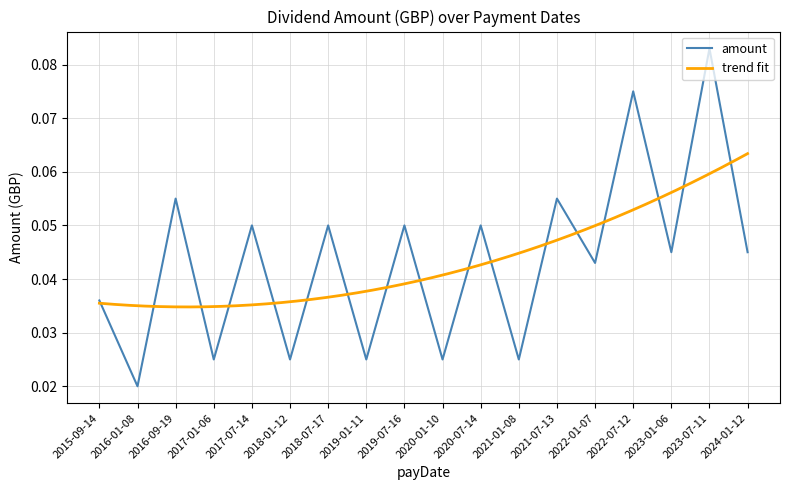

Which category has the lowest value in the amount series?

2016-01-08